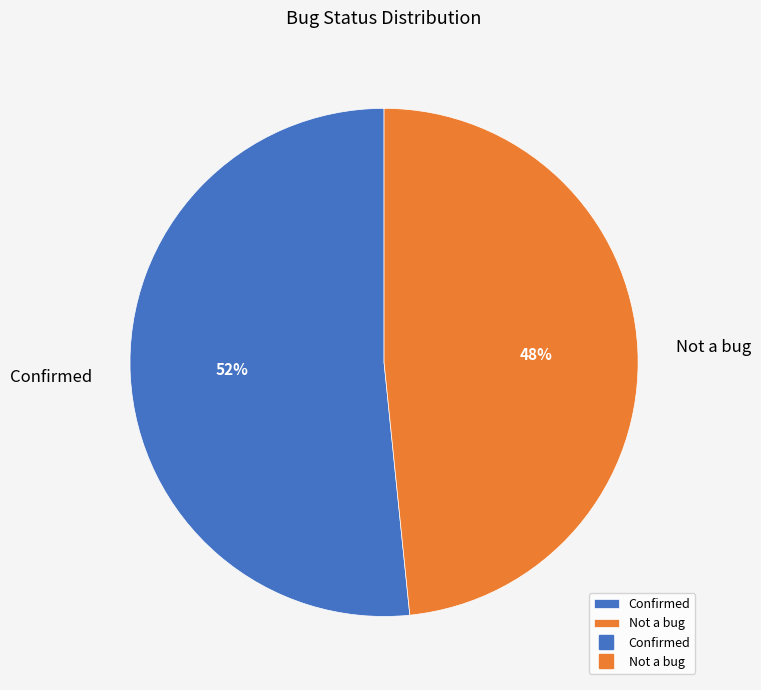

Is the sum of Not a bug and Confirmed greater than half?

Yes